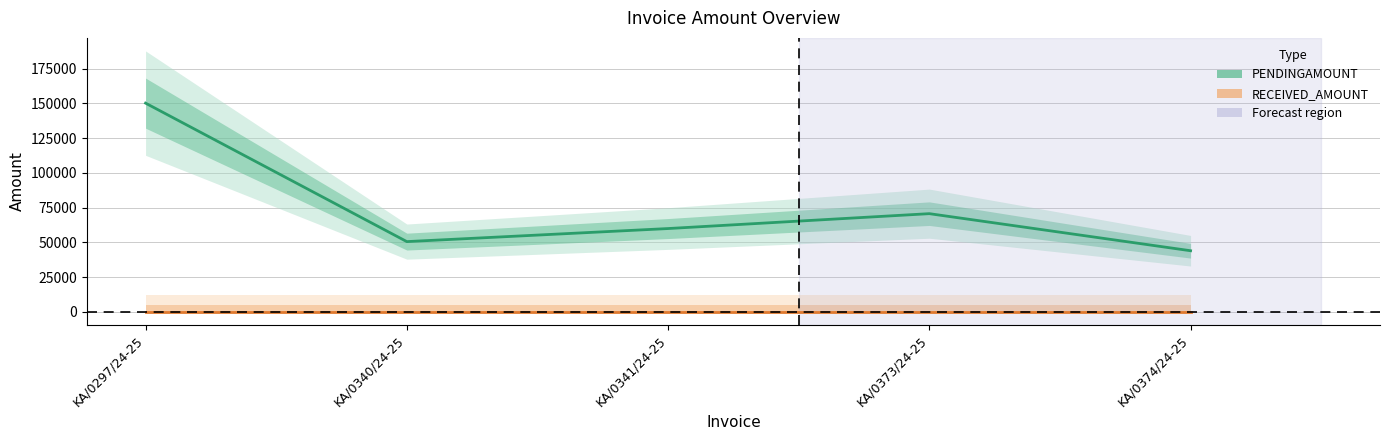

At which label does PENDINGAMOUNT reach its minimum?

KA/0374/24-25